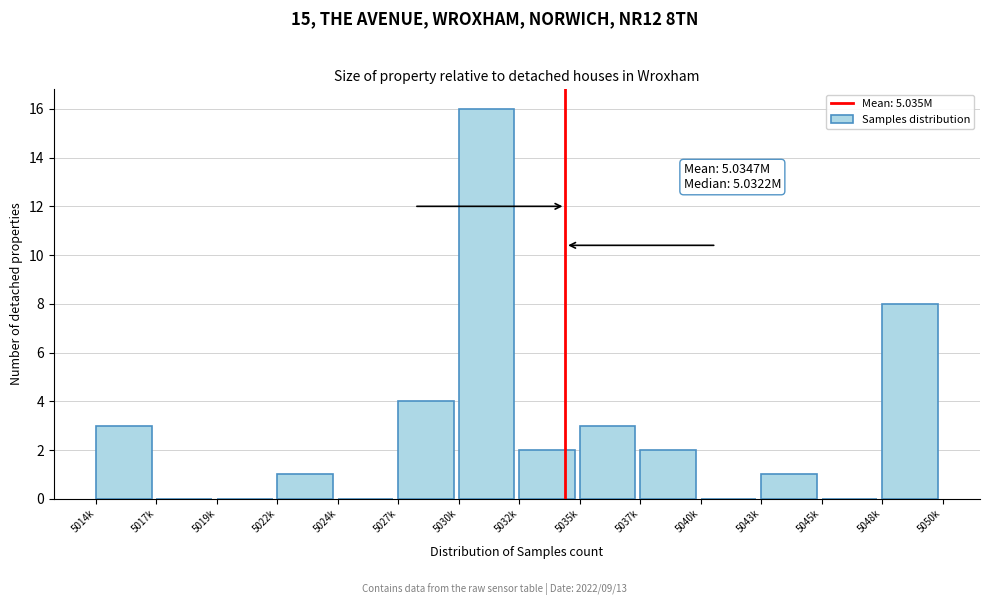

Reading left to right, extract all data points from this chart.

5014k=3	5017k=0	5019k=0	5022k=1	5024k=0	5027k=4	5030k=16	5032k=2	5035k=3	5037k=2	5040k=0	5043k=1	5045k=0	5048k=8